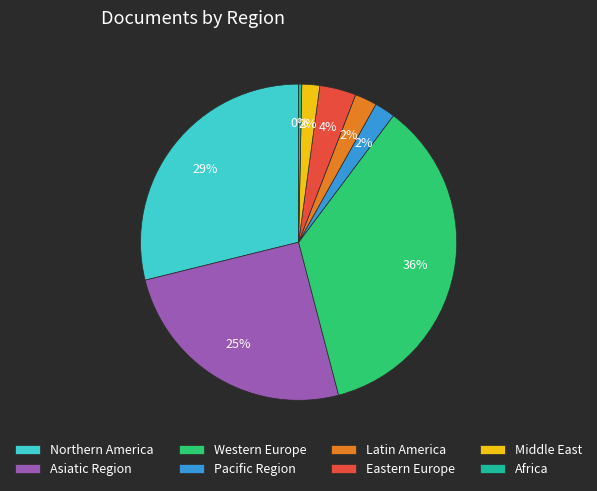

Is it true that Africa is 0% of the pie?

True